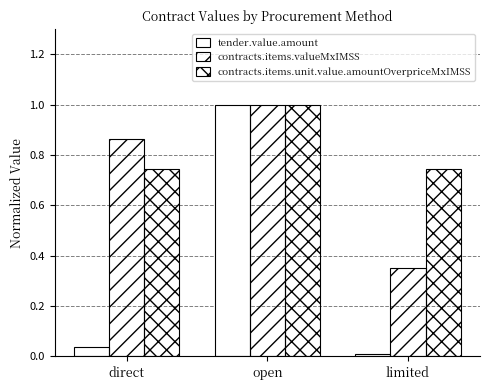

What is the spread (max minus min) of values at limited?

0.7